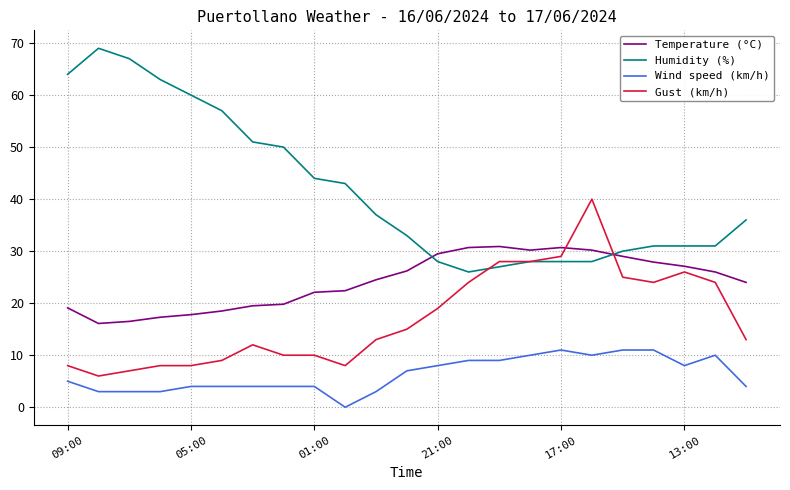

How many lines are shown in the chart?

4